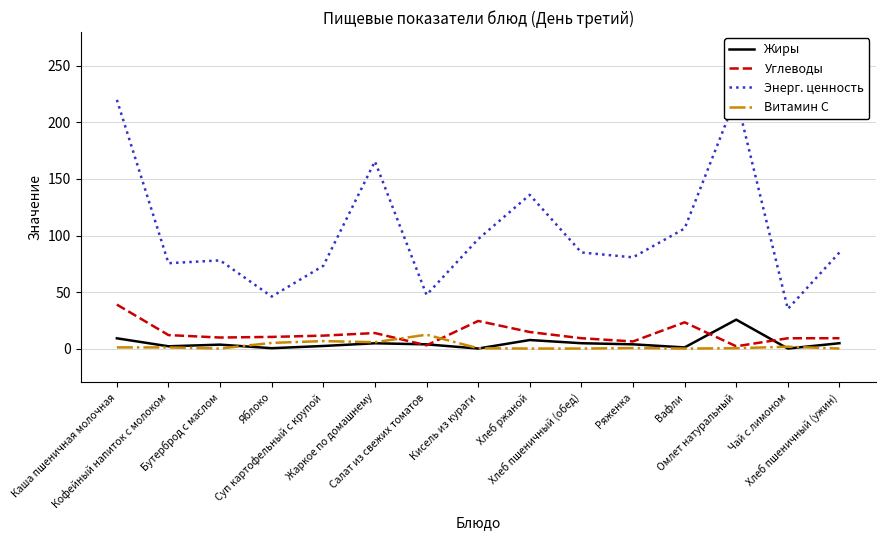

At which category is the sum across all series the highest?

Каша пшеничная молочная